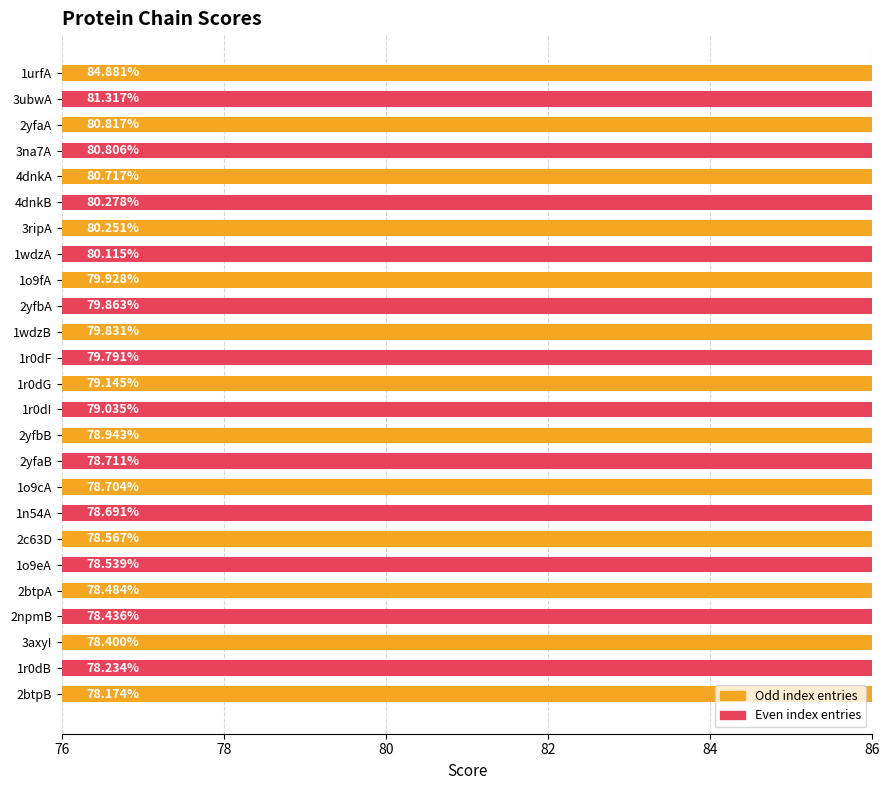

Is it true that the value at 2yfbA is 79.9?

True